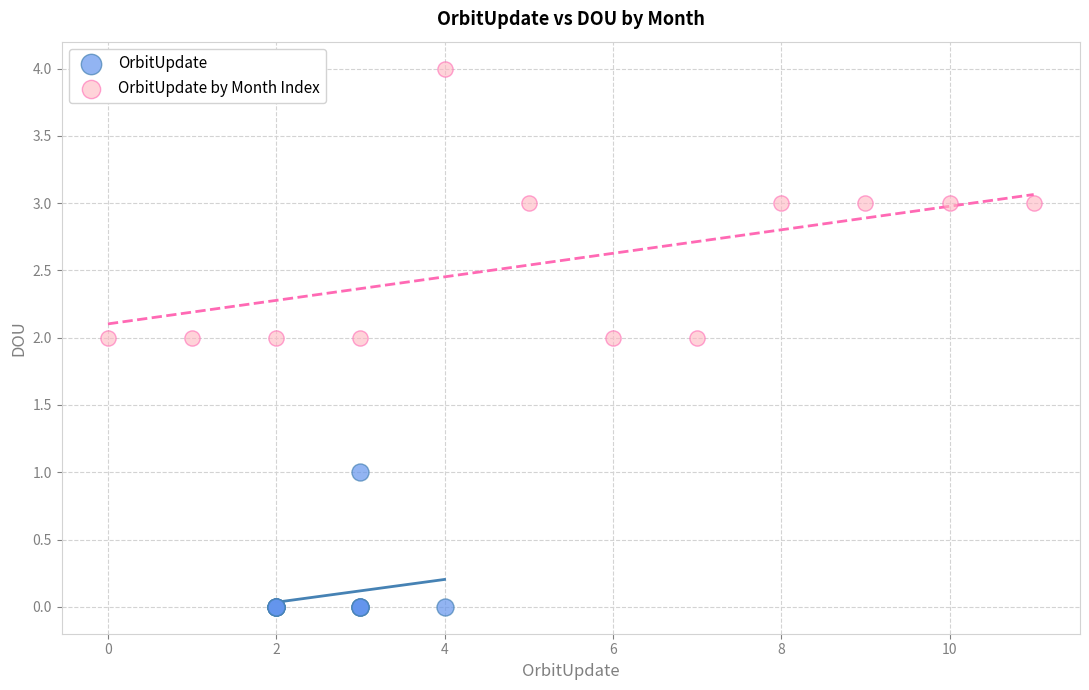

Which series has the largest Y range (max minus min)?

OrbitUpdate by Month Index